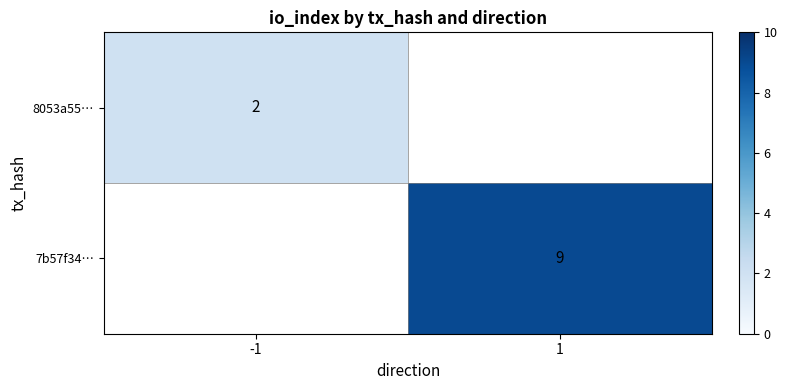

Is it true that 8053a55… equals 0.5 at -1?

False